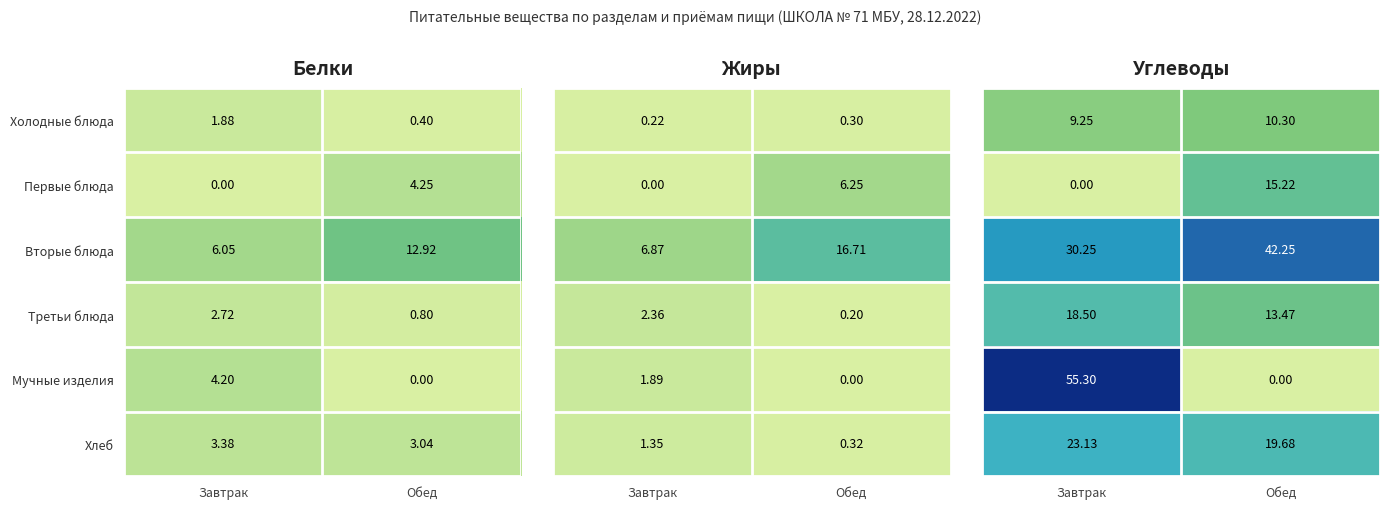

The value of Вторые блюда at Обед is 75.6. True or false?

False